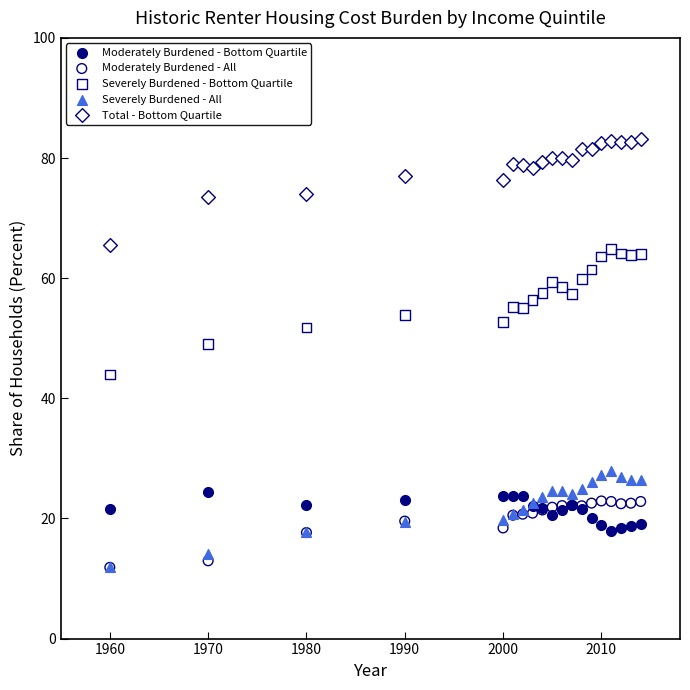

Which series has the largest Y range (max minus min)?

Severely Burdened - Bottom Quartile